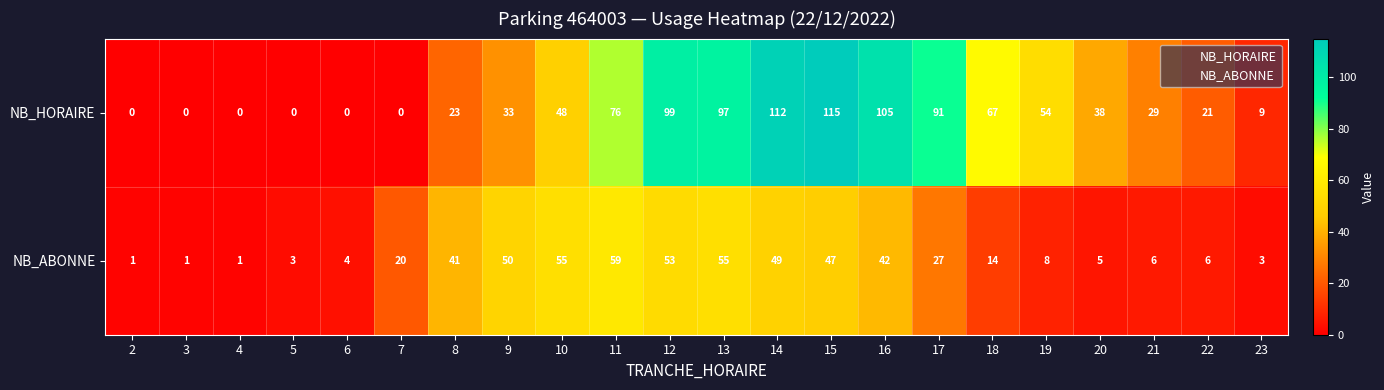

Rank the series at 4 from highest to lowest value.

NB_ABONNE, NB_HORAIRE